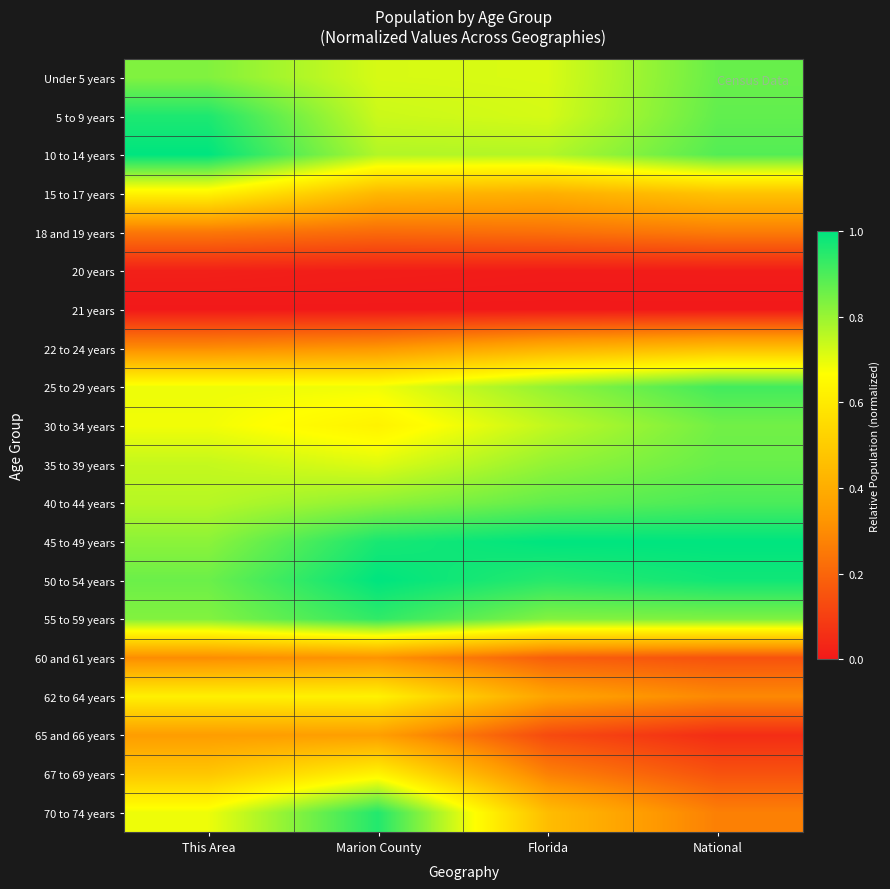

Reading left to right, extract all data points from this chart.

Under 5 years: This Area=0.8	Marion County=0.7	Florida=0.7	National=0.9
5 to 9 years: This Area=1.0	Marion County=0.7	Florida=0.7	National=0.9
10 to 14 years: This Area=1.0	Marion County=0.8	Florida=0.8	National=0.9
15 to 17 years: This Area=0.6	Marion County=0.4	Florida=0.4	National=0.5
18 and 19 years: This Area=0.2	Marion County=0.2	Florida=0.2	National=0.3
20 years: This Area=0.0	Marion County=0.0	Florida=0.0	National=0.0
21 years: This Area=0.0	Marion County=0.0	Florida=0.0	National=0.0
22 to 24 years: This Area=0.3	Marion County=0.3	Florida=0.4	National=0.5
25 to 29 years: This Area=0.7	Marion County=0.7	Florida=0.8	National=0.9
30 to 34 years: This Area=0.7	Marion County=0.6	Florida=0.7	National=0.9
35 to 39 years: This Area=0.7	Marion County=0.7	Florida=0.8	National=0.9
40 to 44 years: This Area=0.8	Marion County=0.8	Florida=0.9	National=0.9
45 to 49 years: This Area=0.8	Marion County=1.0	Florida=1.0	National=1.0
50 to 54 years: This Area=0.9	Marion County=1.0	Florida=0.9	National=1.0
55 to 59 years: This Area=0.8	Marion County=0.9	Florida=0.8	National=0.8
60 and 61 years: This Area=0.3	Marion County=0.3	Florida=0.2	National=0.2
62 to 64 years: This Area=0.6	Marion County=0.6	Florida=0.4	National=0.3
65 and 66 years: This Area=0.3	Marion County=0.4	Florida=0.1	National=0.1
67 to 69 years: This Area=0.5	Marion County=0.6	Florida=0.3	National=0.2
70 to 74 years: This Area=0.7	Marion County=1.0	Florida=0.5	National=0.3